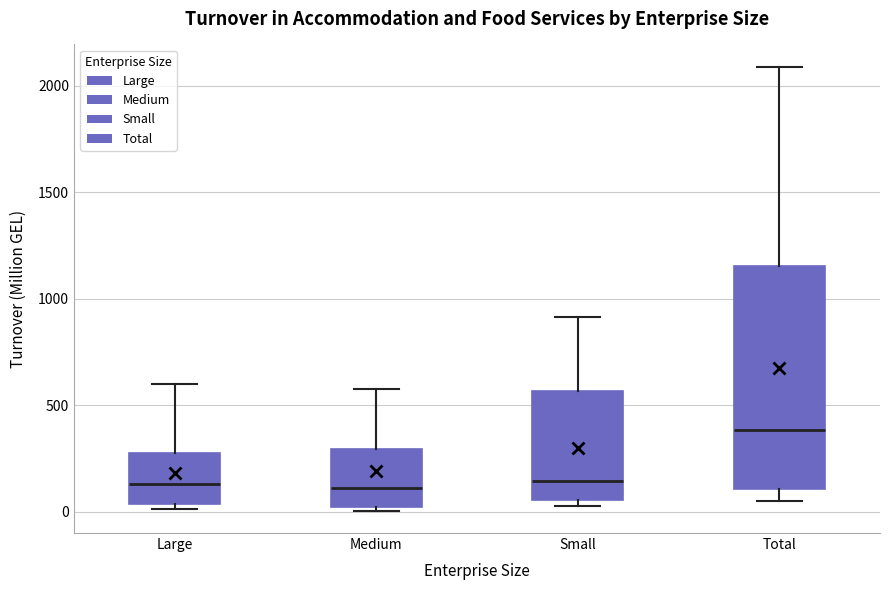

Reading left to right, read every box against the y-axis: the position of its median line, the range the box covers, and the ends of its whiskers. The values are not printed on the chart, so give them approximately, as read against the axis.

Large: median 150, box 50 to 250, whiskers 0 to 600
Medium: median 100, box 0 to 300, whiskers 0 (just below the box's lower edge) to 600
Small: median 150, box 50 to 550, whiskers 0 to 900
Total: median 400, box 100 to 1150, whiskers 50 to 2100